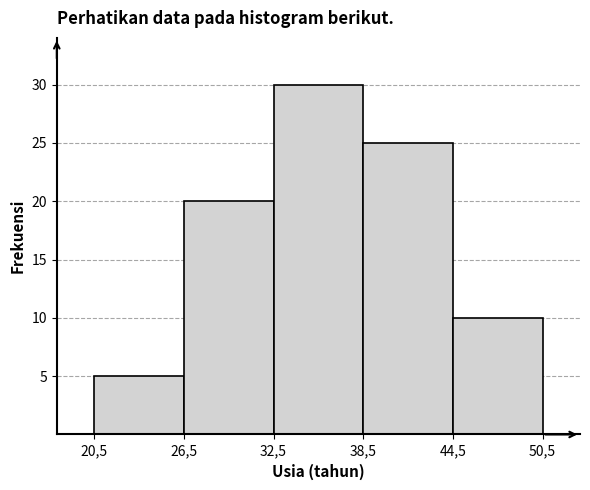

Reading left to right, transcribe all the data shown in this chart.

20,5=5	26,5=20	32,5=30	38,5=25	44,5=10